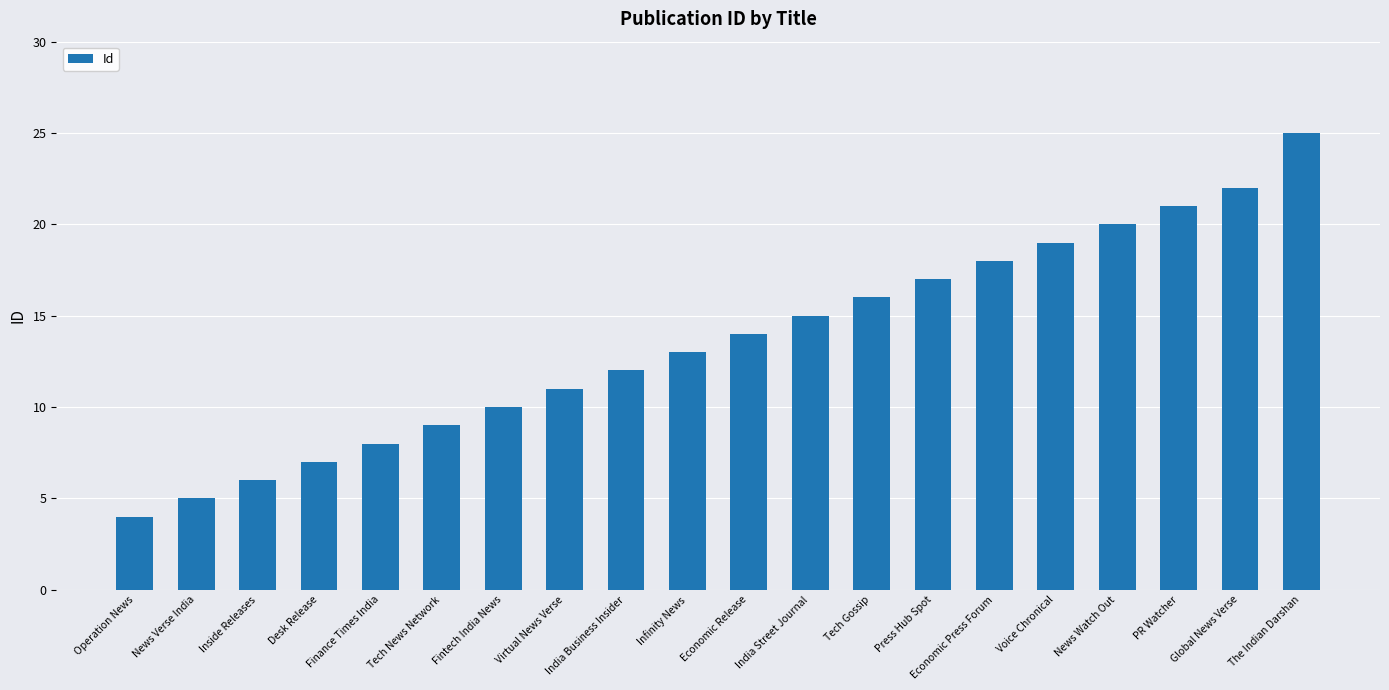

What is the difference between the maximum and minimum values?

21